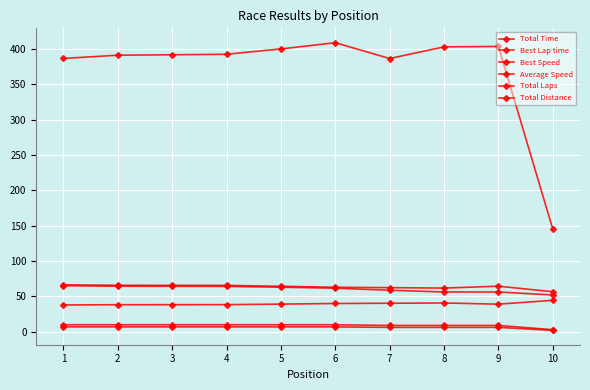

Is this an area chart (filled region under the line)?

No